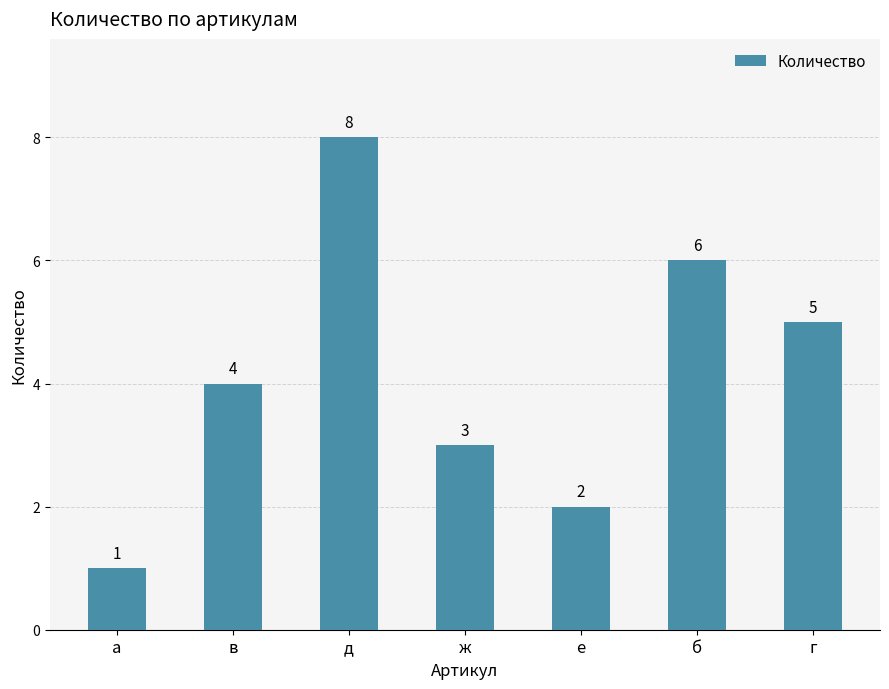

How many data points are less than 4?

3